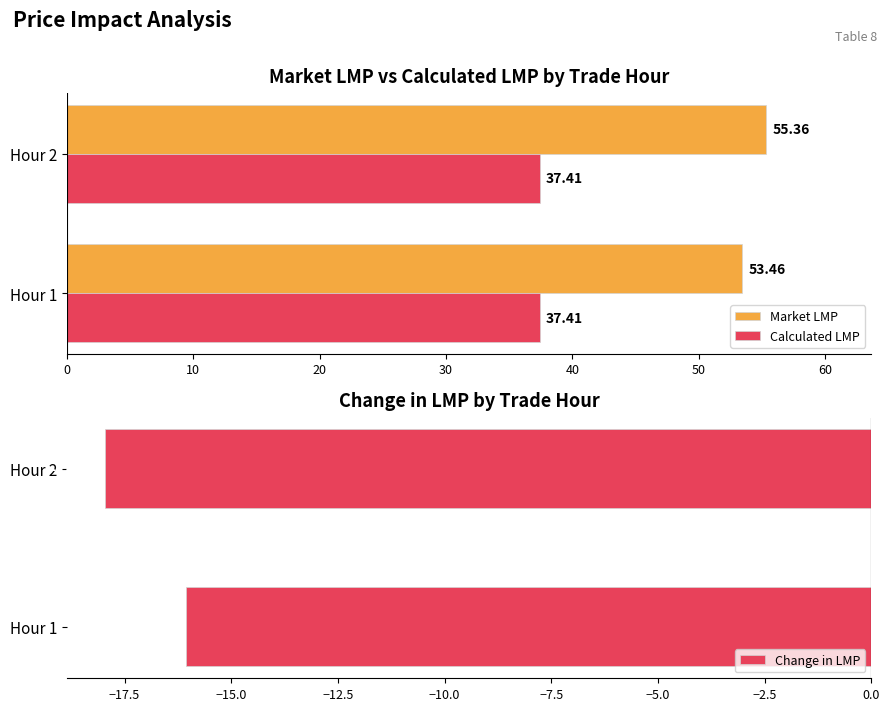

How many data points does each series have?

2